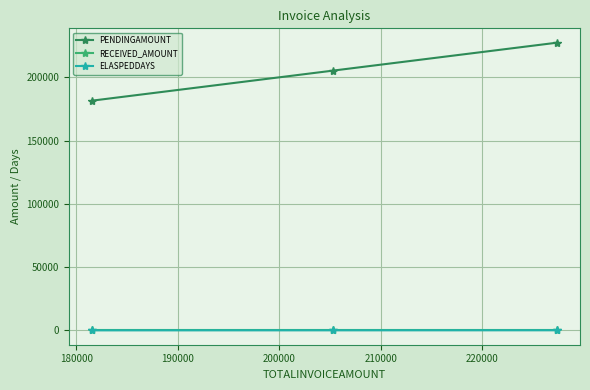

Which series has the largest total across all categories?

PENDINGAMOUNT